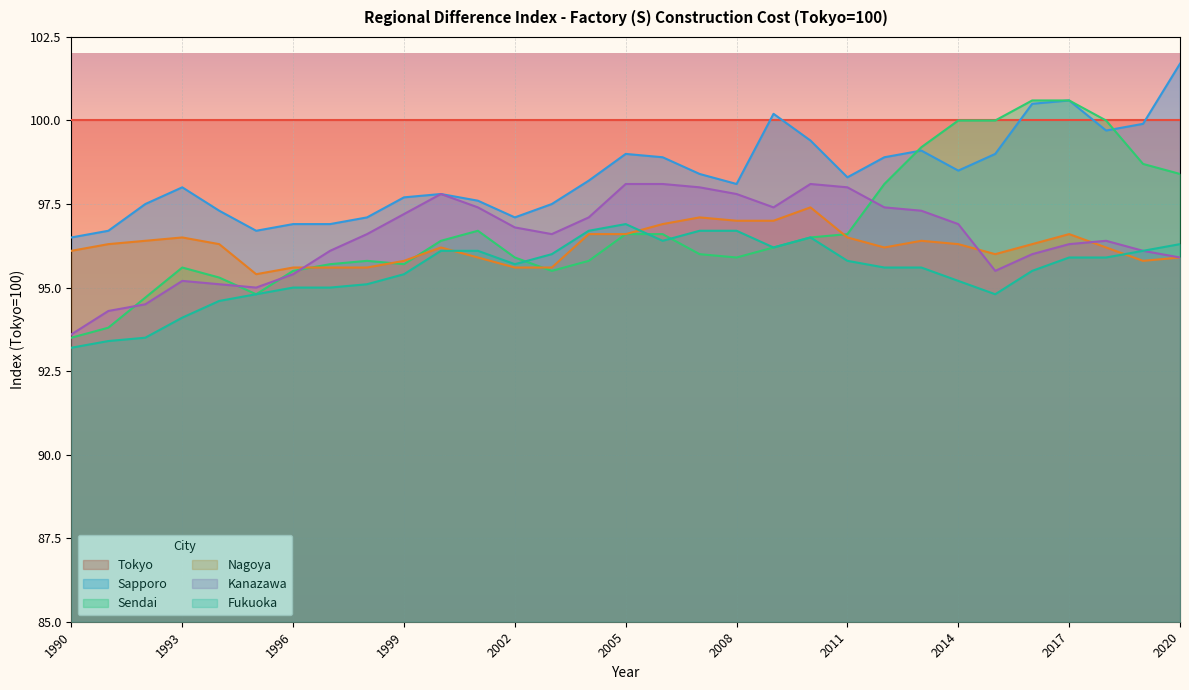

At which label is Nagoya closest to 96?

2015